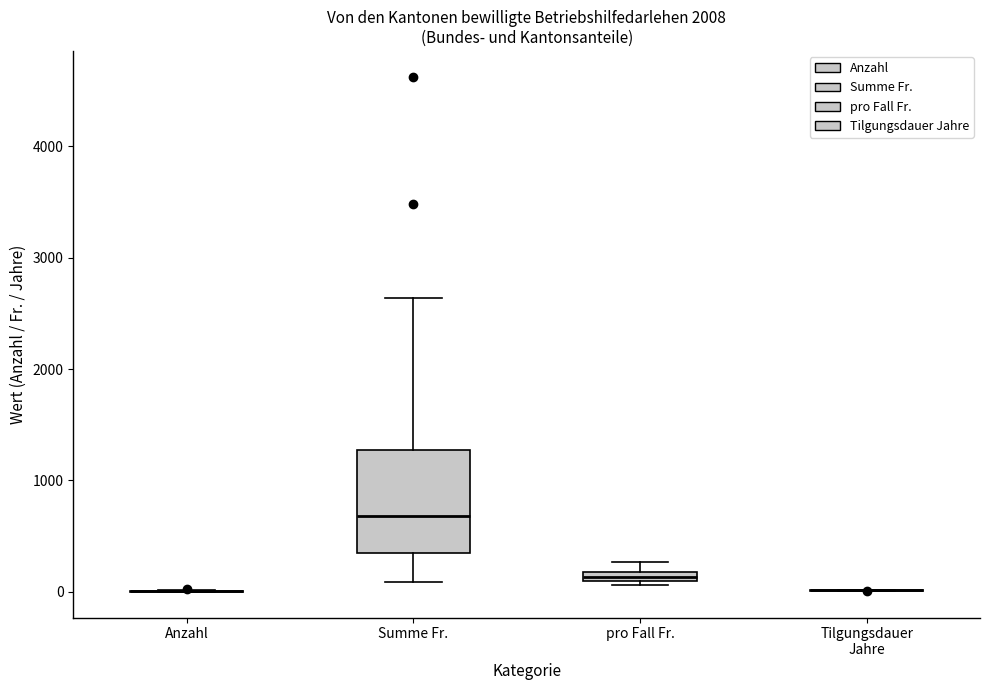

Where is the upper edge of the box for Summe Fr. on the y-axis? The values are not printed on the chart, so give them approximately, as read against the axis.

1300